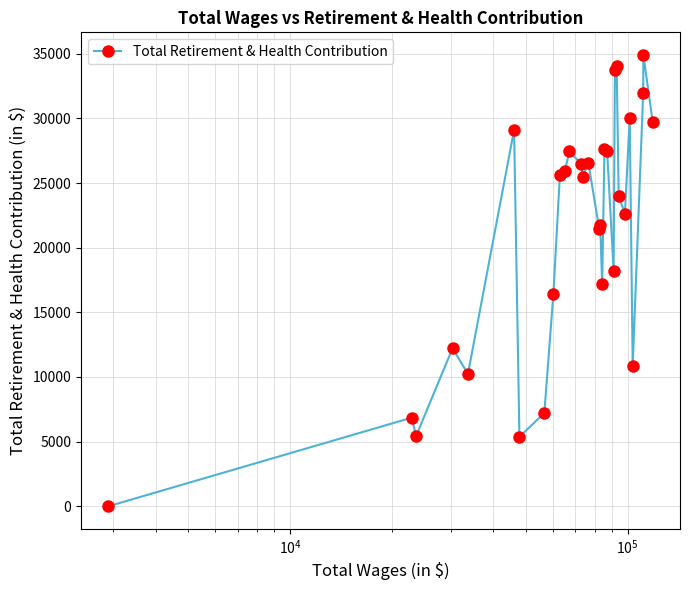

What is the maximum value shown in the chart?

34909